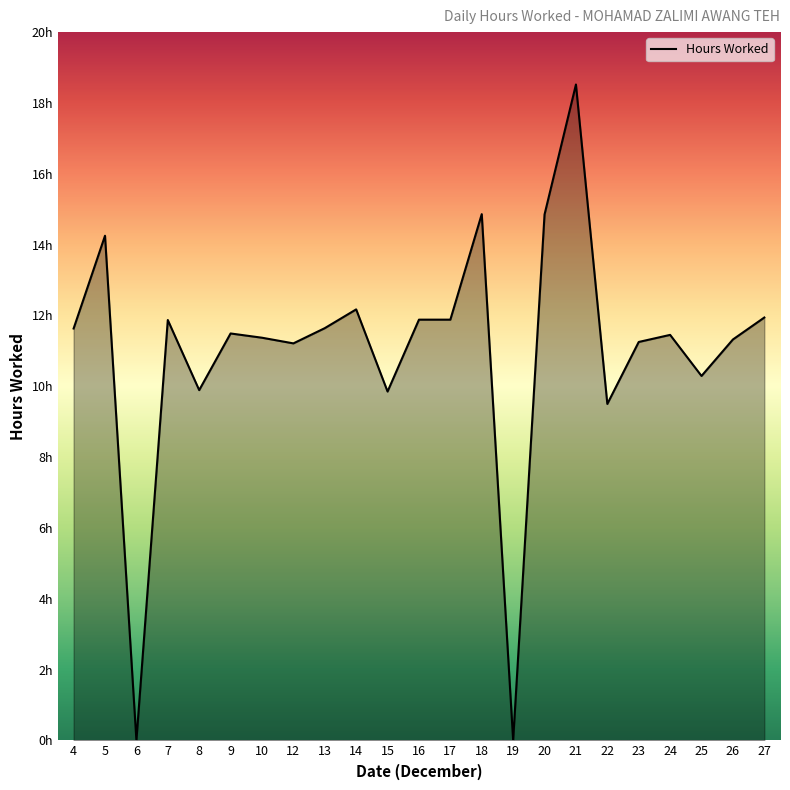

Does the chart display data point markers on the line(s)?

No